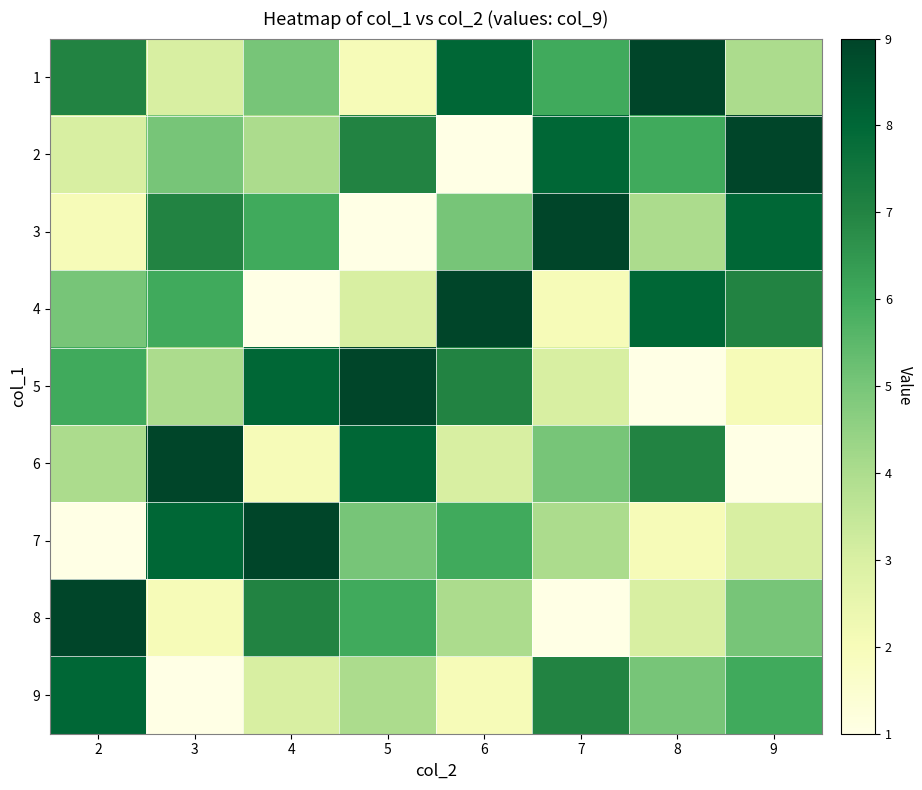

Reading left to right, list all the values displayed in this chart.

1: 2=7	3=3	4=5	5=2	6=8	7=6	8=9	9=4
2: 2=3	3=5	4=4	5=7	6=1	7=8	8=6	9=9
3: 2=2	3=7	4=6	5=1	6=5	7=9	8=4	9=8
4: 2=5	3=6	4=1	5=3	6=9	7=2	8=8	9=7
5: 2=6	3=4	4=8	5=9	6=7	7=3	8=1	9=2
6: 2=4	3=9	4=2	5=8	6=3	7=5	8=7	9=1
7: 2=1	3=8	4=9	5=5	6=6	7=4	8=2	9=3
8: 2=9	3=2	4=7	5=6	6=4	7=1	8=3	9=5
9: 2=8	3=1	4=3	5=4	6=2	7=7	8=5	9=6